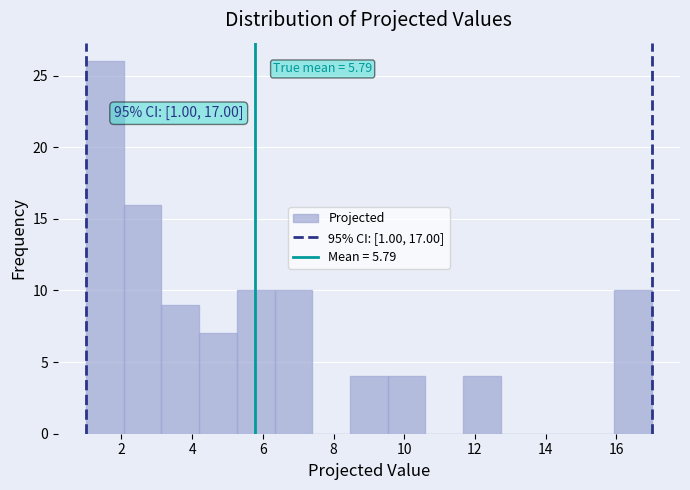

Which range on the x-axis has the tallest bar?

1.0 to 2.0